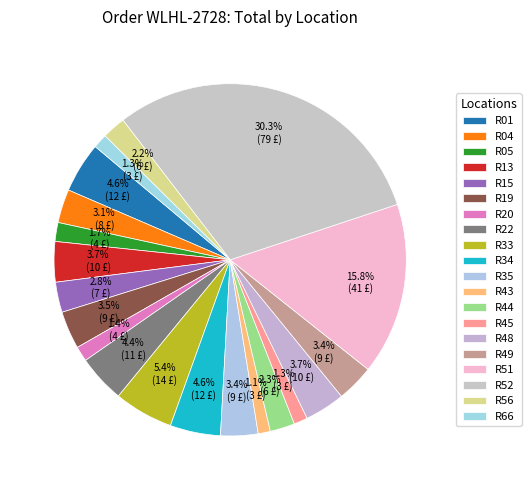

Count the number of slices in the pie.

20